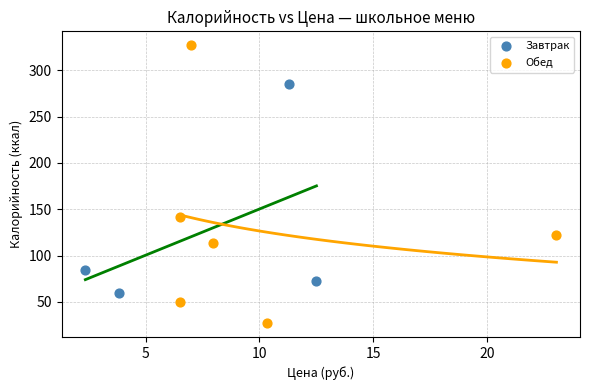

Which series contains the highest Y value?

Обед